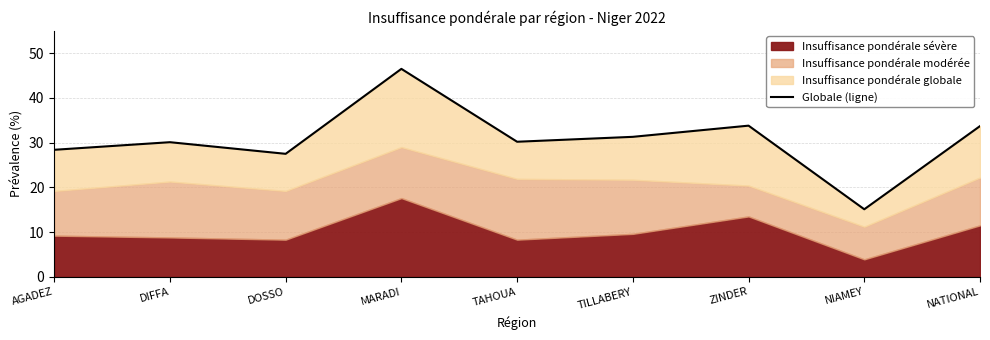

What value does the data have at DIFFA?

30.1